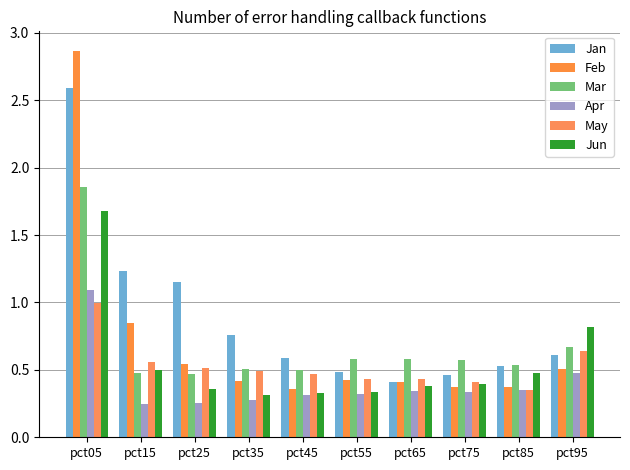

Does the chart contain stacked bars?

No